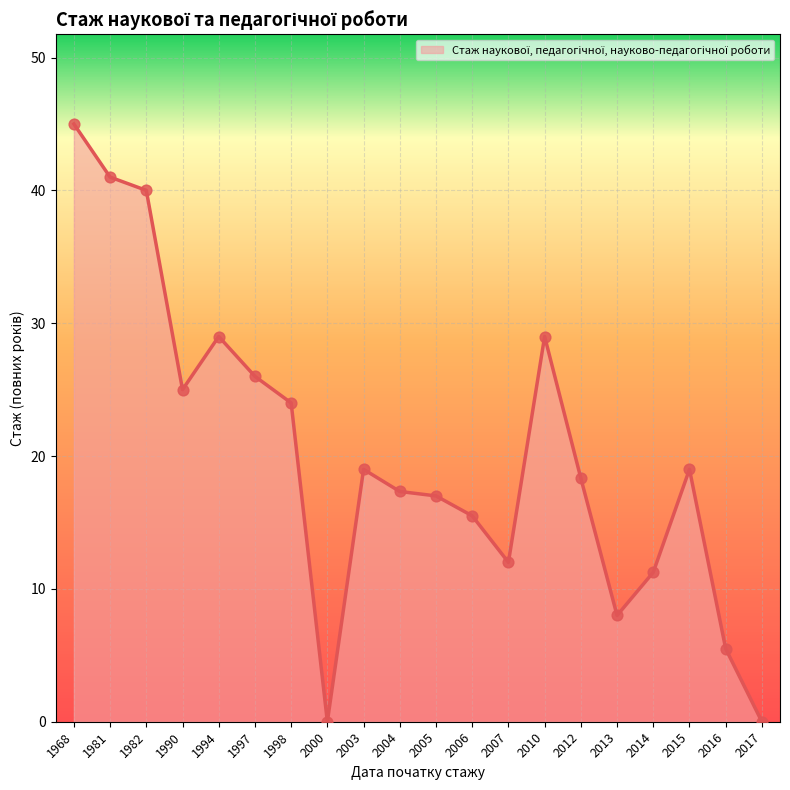

Which has a higher value, 1997 or 1982?

1982